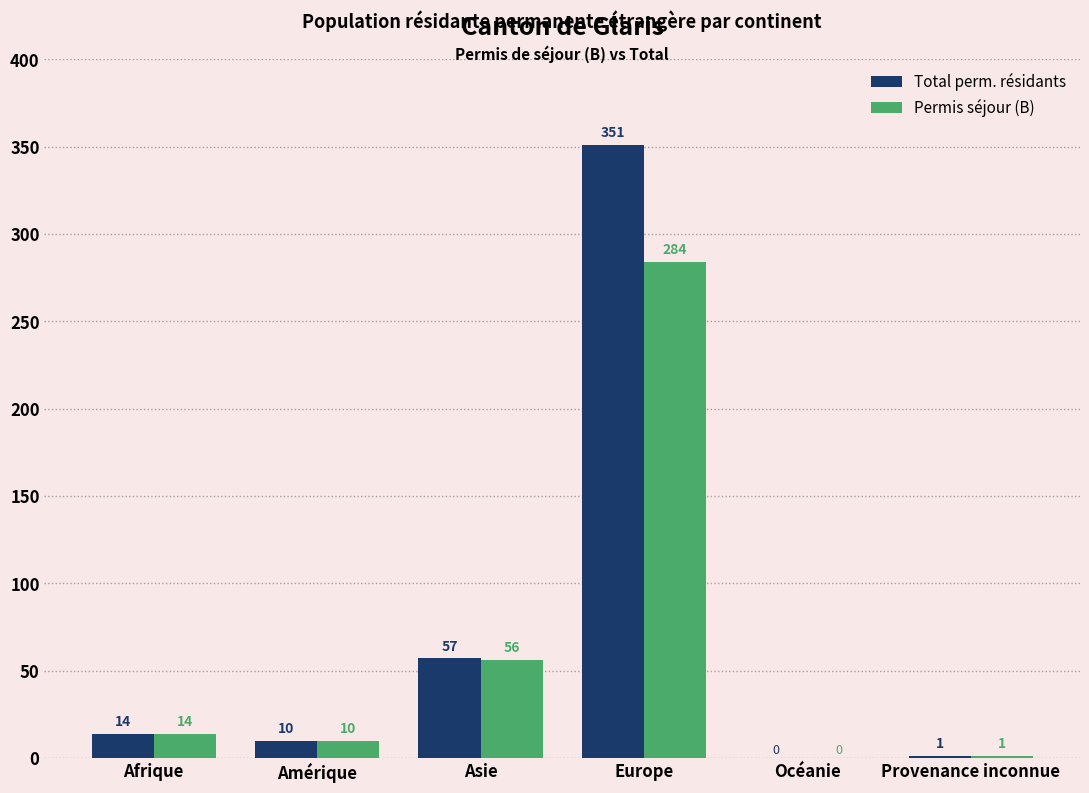

What are all the series names shown in the legend?

Total perm. résidants, Permis séjour (B)